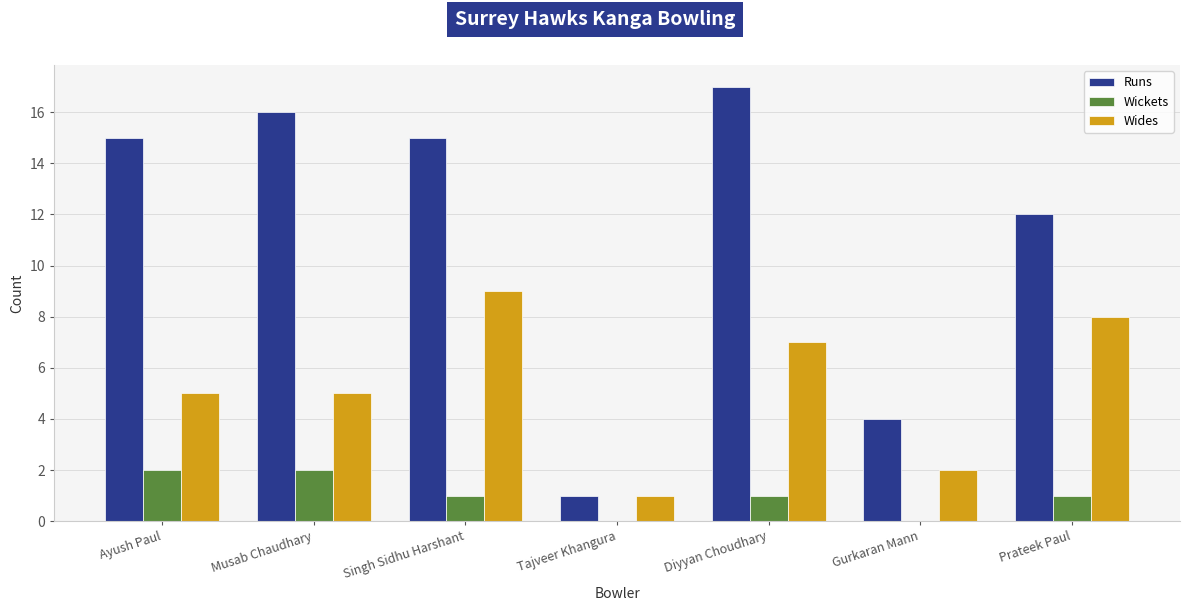

What is the total value across all series at Musab Chaudhary?

23